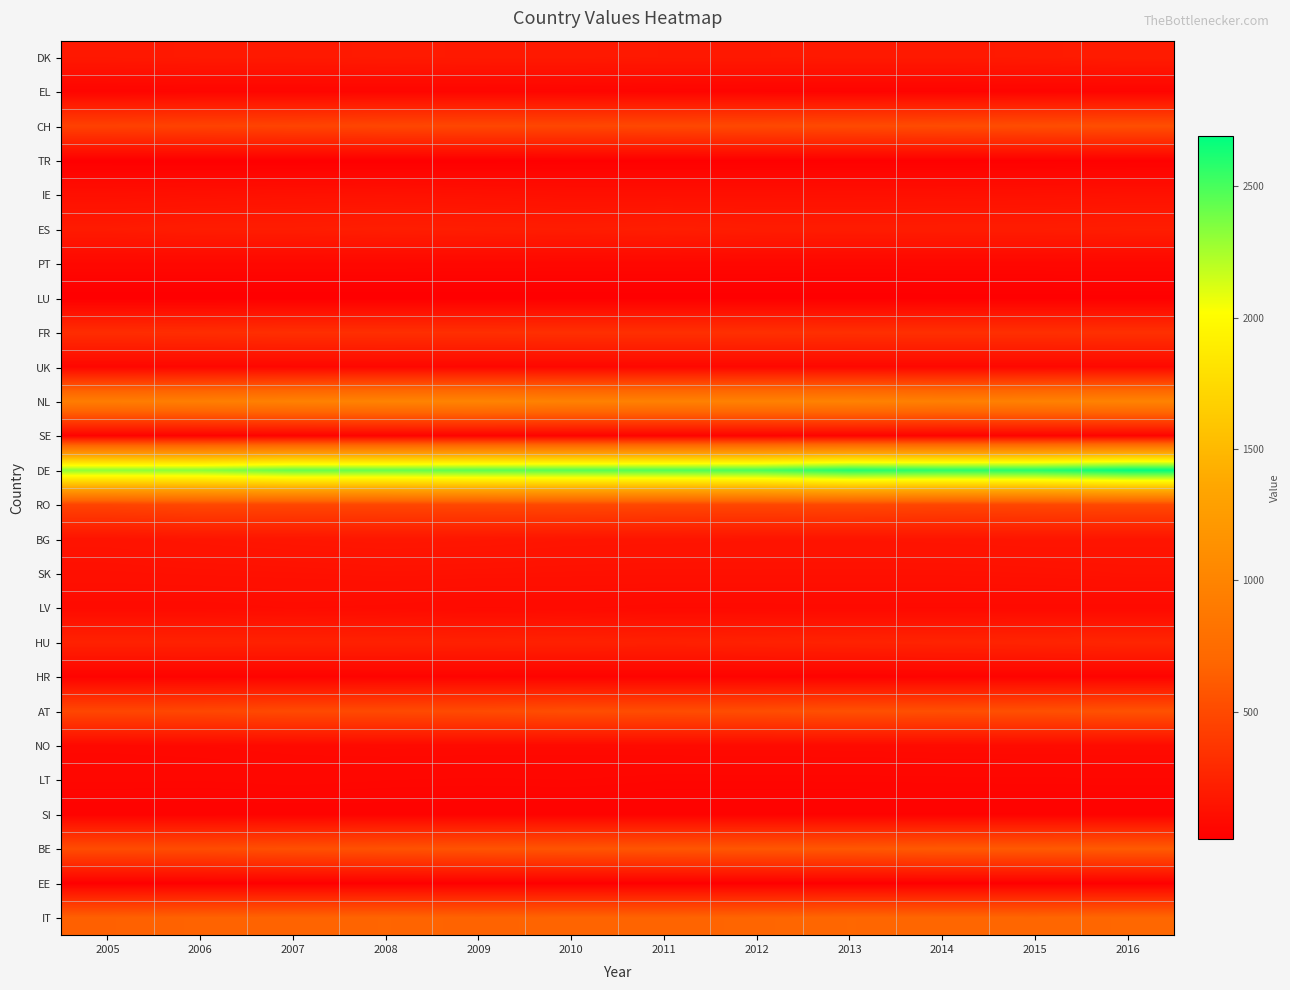

List the labels in order of DK value, smallest first.

2005, 2012, 2011, 2007, 2006, 2010, 2013, 2014, 2009, 2015, 2008, 2016